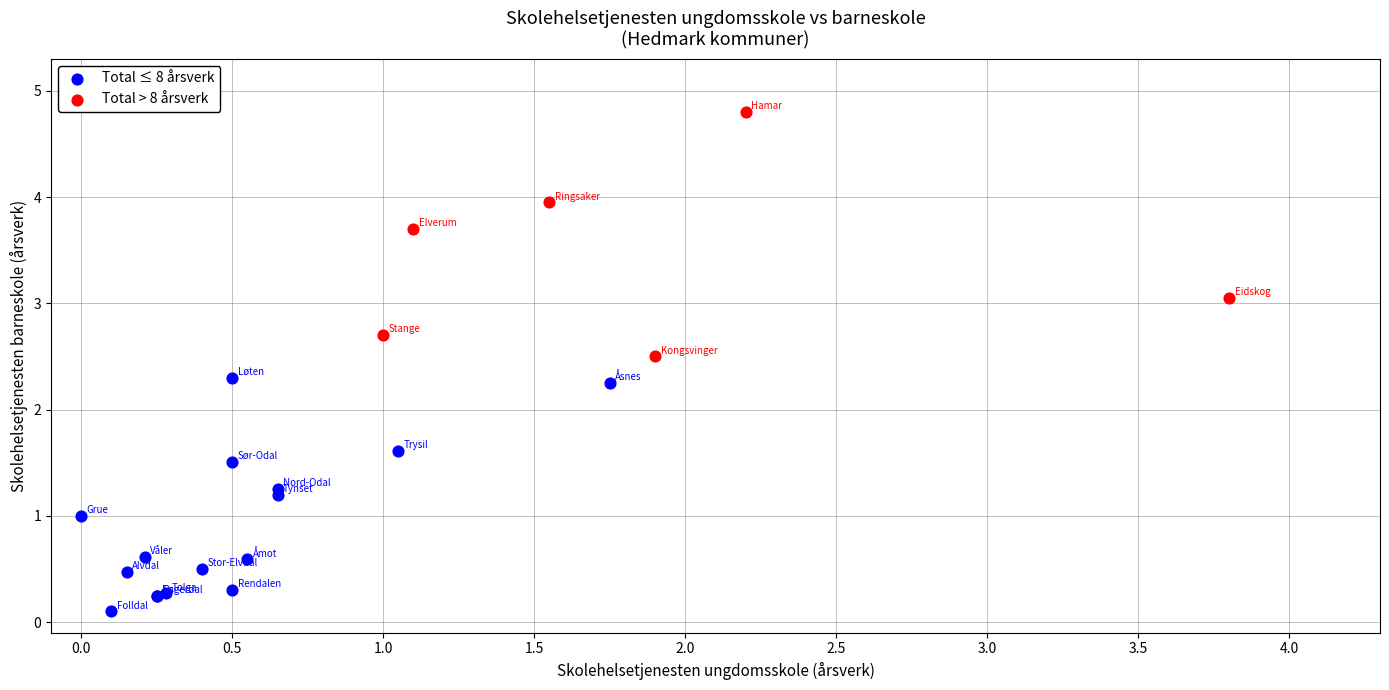

Which series reaches the maximum Y coordinate?

Total > 8 årsverk